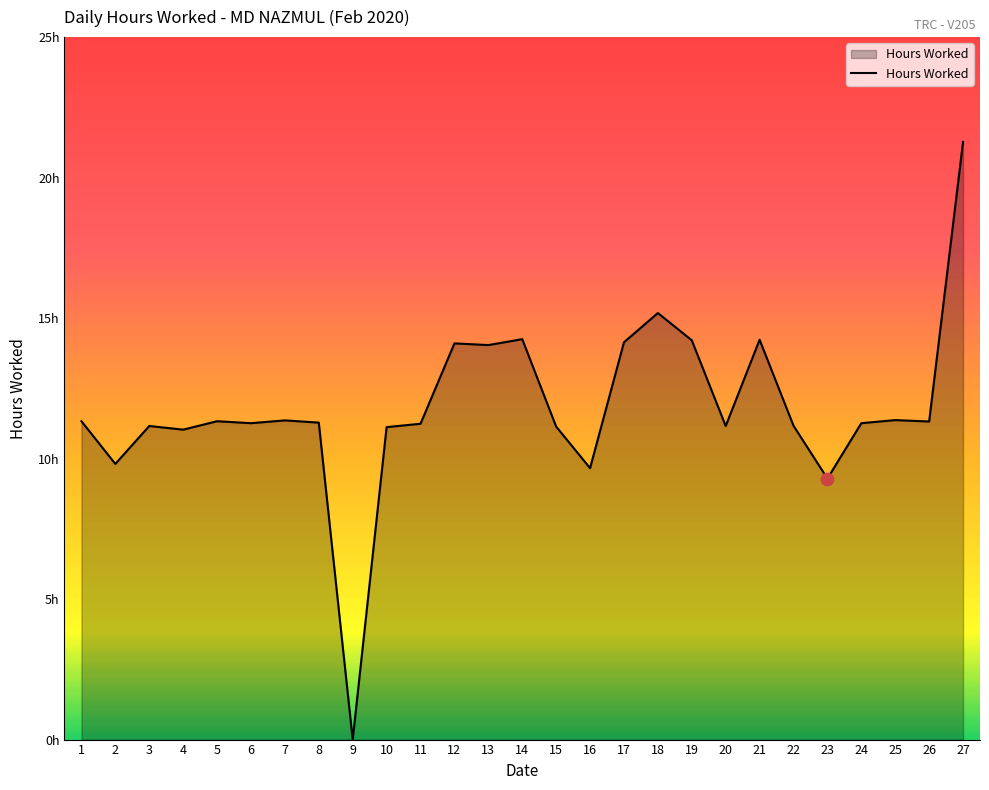

Between 2 and 9, which is larger?

2